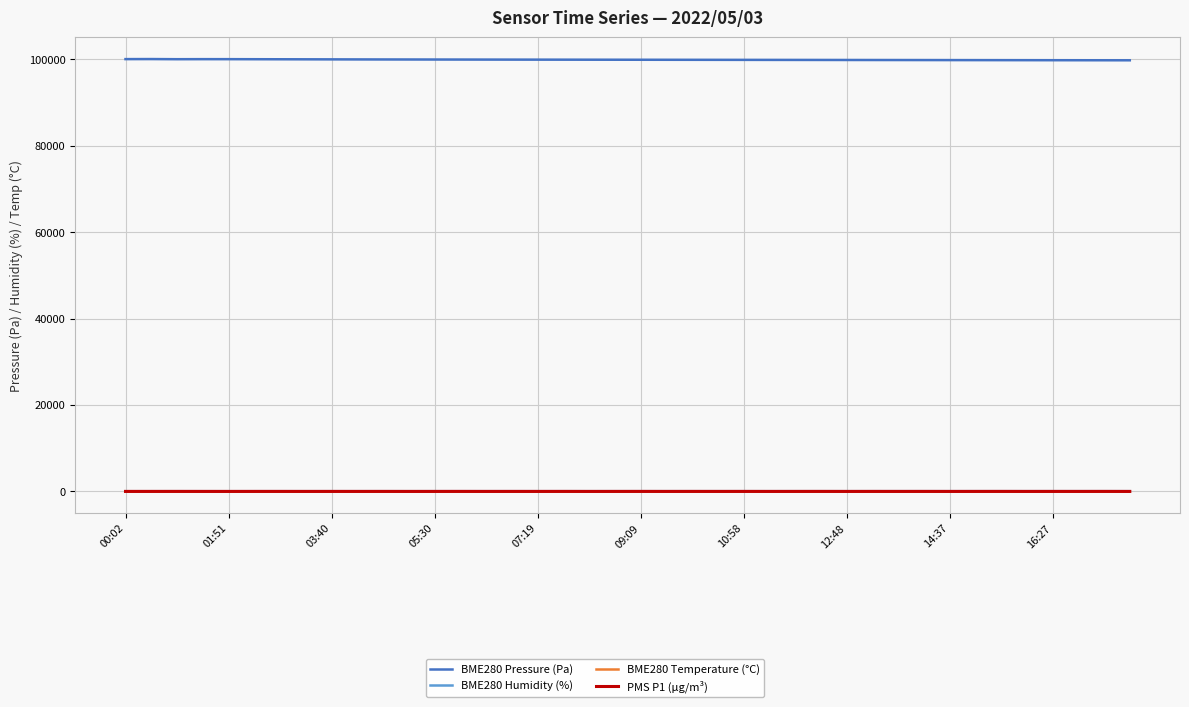

True or false: BME280 Pressure (Pa) and PMS P1 (µg/m³) intersect in this chart.

False